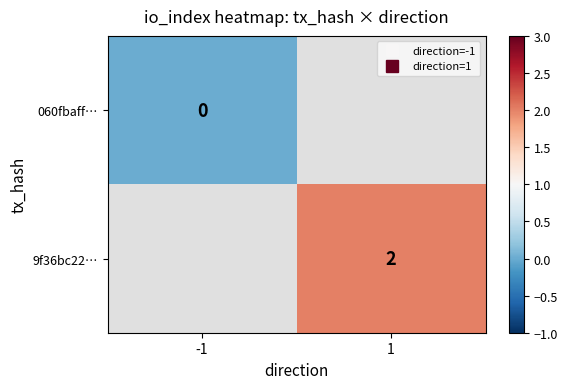

Rank the series by their maximum value, from lowest to highest.

060fbaff…, 9f36bc22…